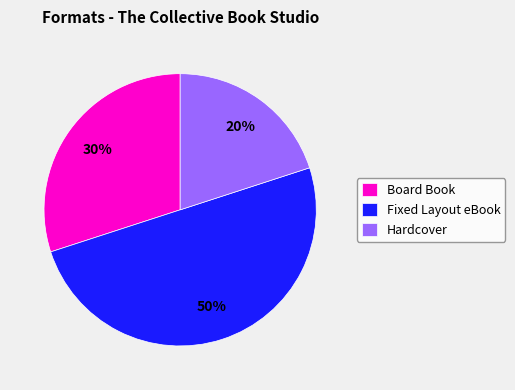

Which category has the biggest portion of the pie?

Fixed Layout eBook